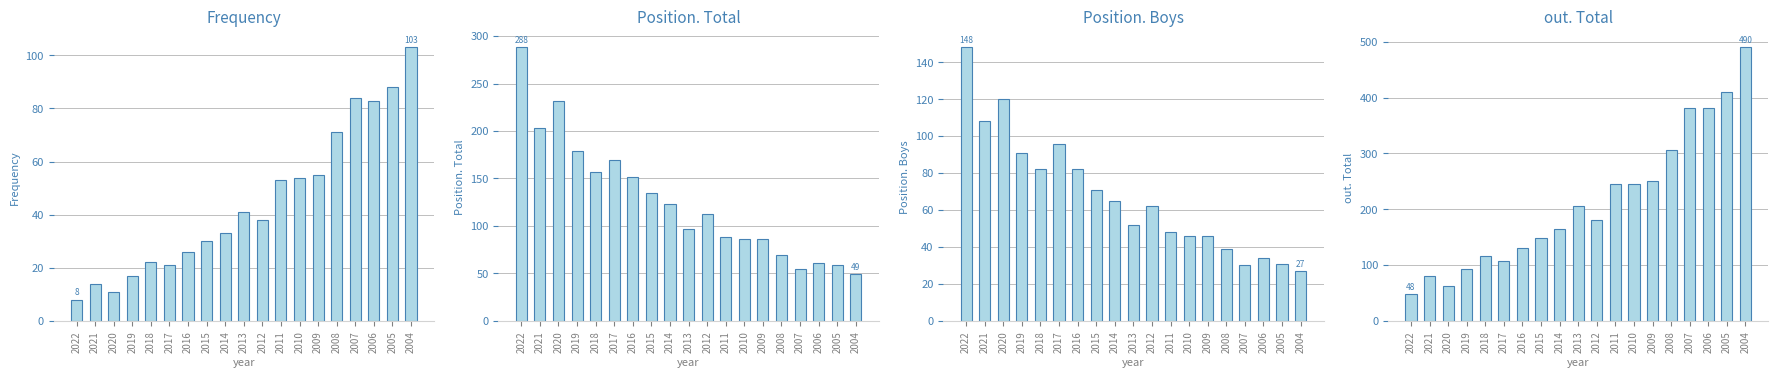

Which series has the largest total across all categories?

out. Total